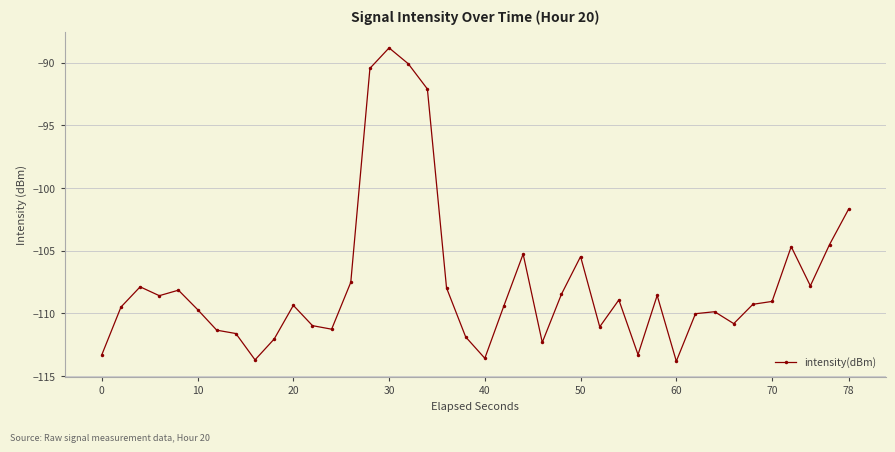

How many interior local peaks (higher than both neighbors) does the data have?

10